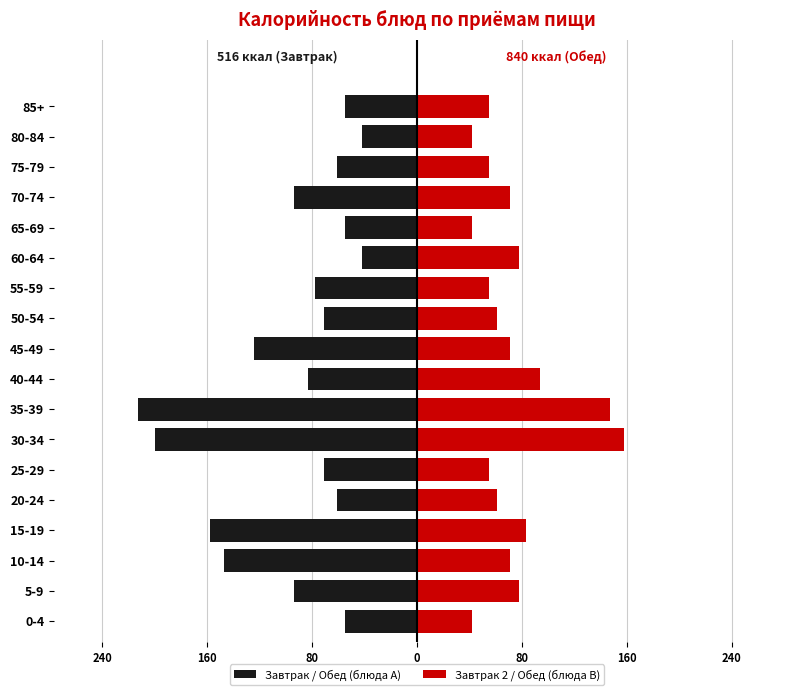

Which series has the largest range (max minus min)?

Завтрак / Обед (блюда A)